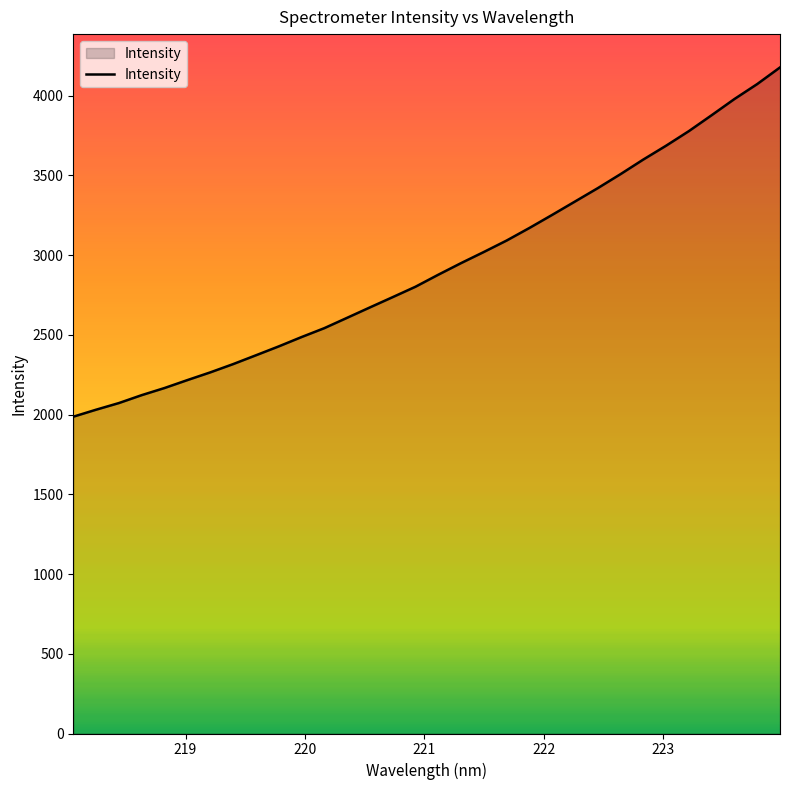

What is the minimum value shown in the chart?

1986.5